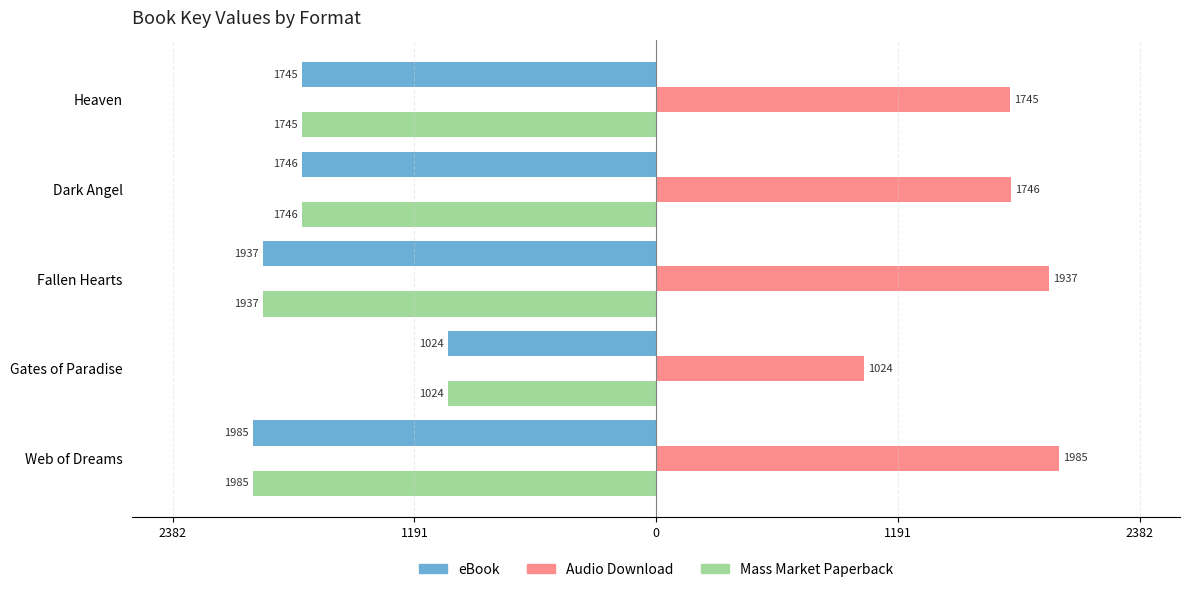

What are all the series names shown in the legend?

eBook, Audio Download, Mass Market Paperback